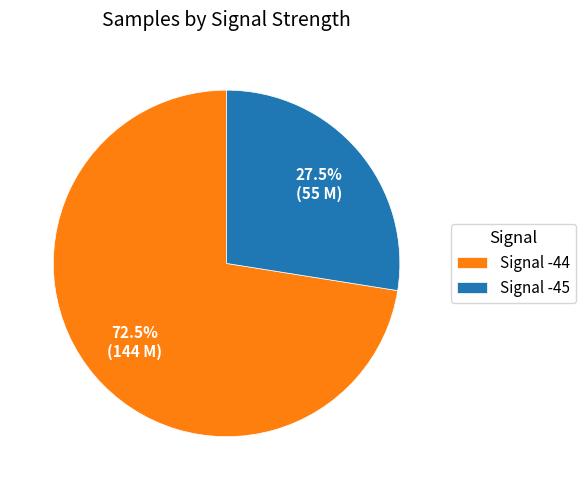

Which slice is the largest?

Signal -44